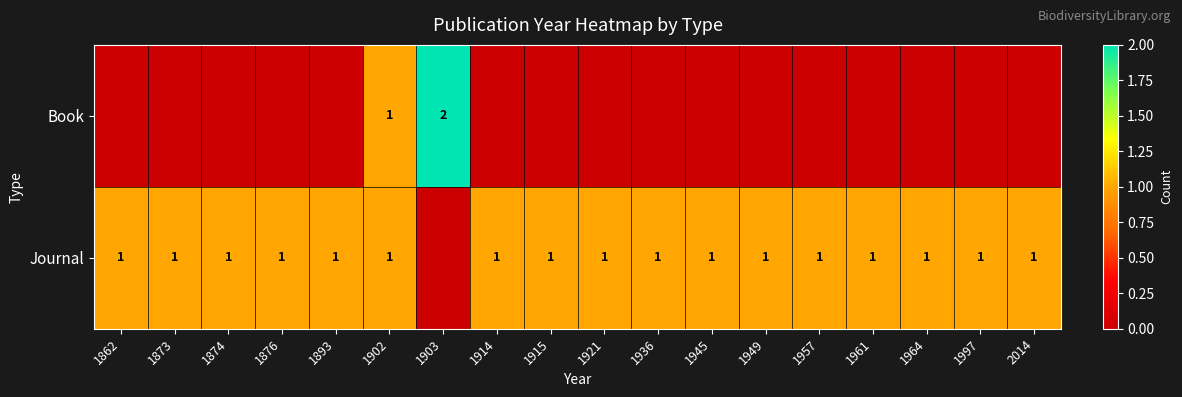

Rank the categories by Book value from lowest to highest.

1862, 1873, 1874, 1876, 1893, 1914, 1915, 1921, 1936, 1945, 1949, 1957, 1961, 1964, 1997, 2014, 1902, 1903